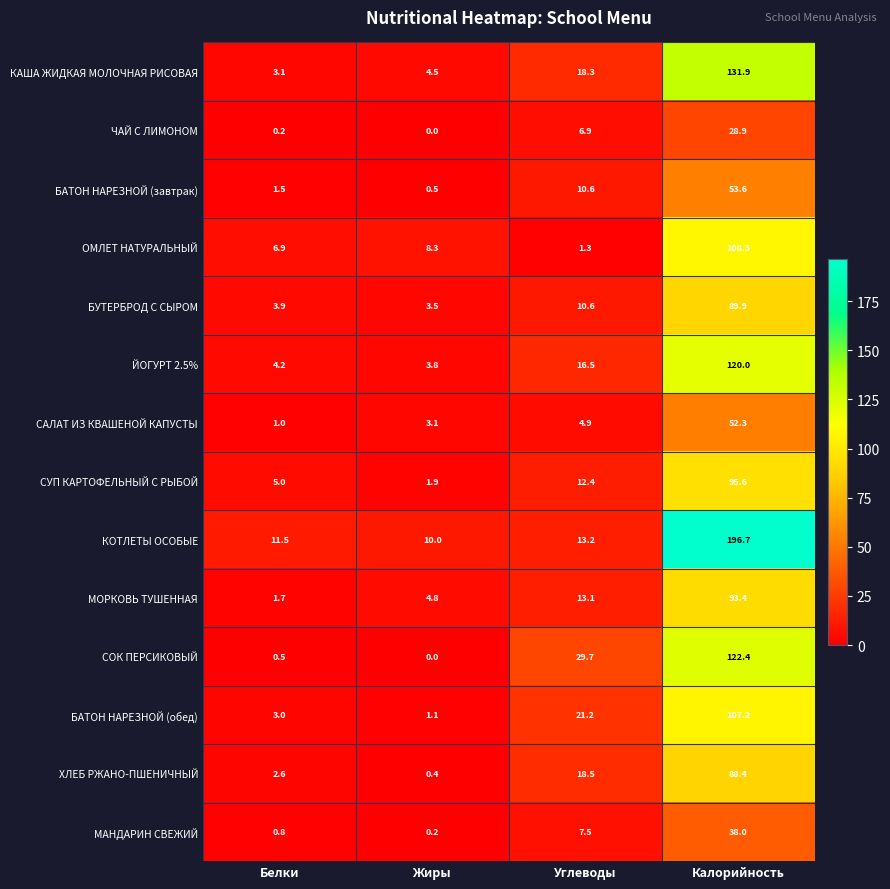

Is it true that БУТЕРБРОД С СЫРОМ equals 3.5 at Жиры?

True